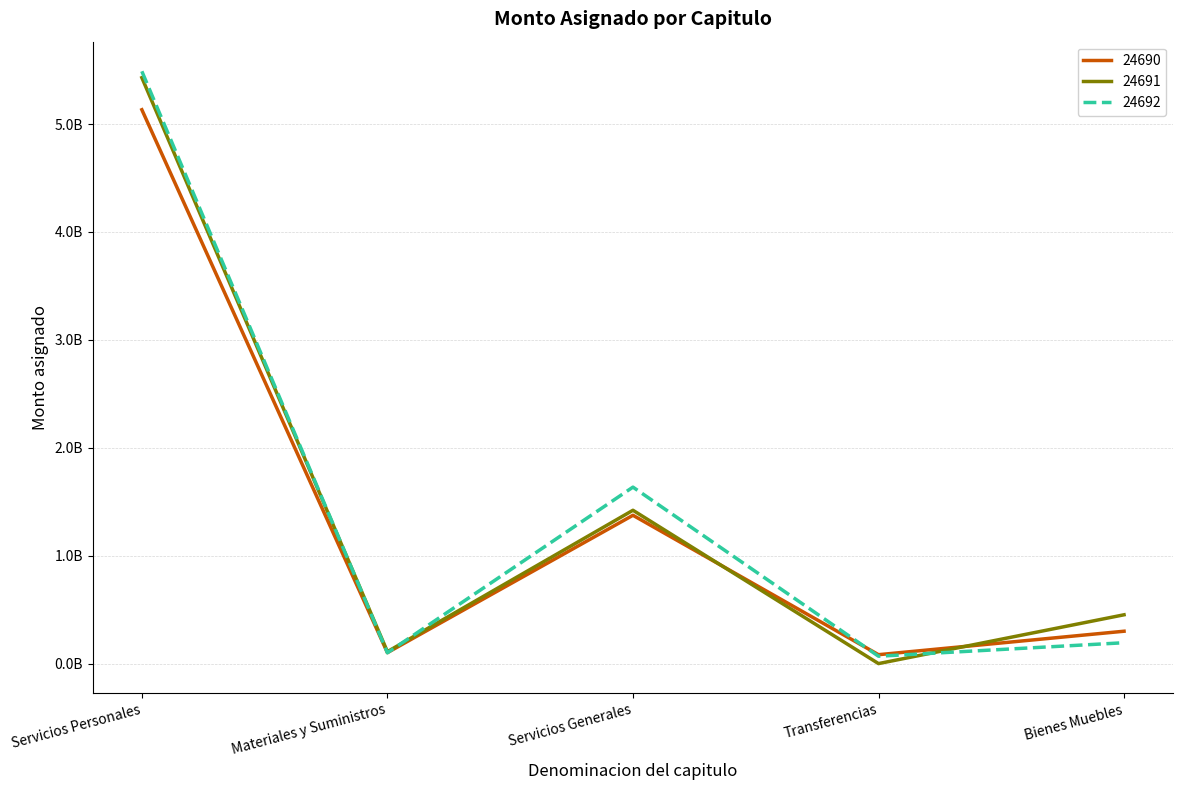

Rank the series by their maximum value, from highest to lowest.

24692, 24691, 24690